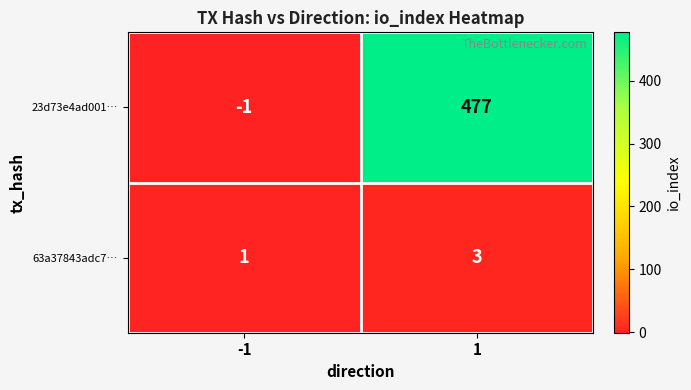

List the series in order of their peak value, lowest first.

63a37843adc7…, 23d73e4ad001…